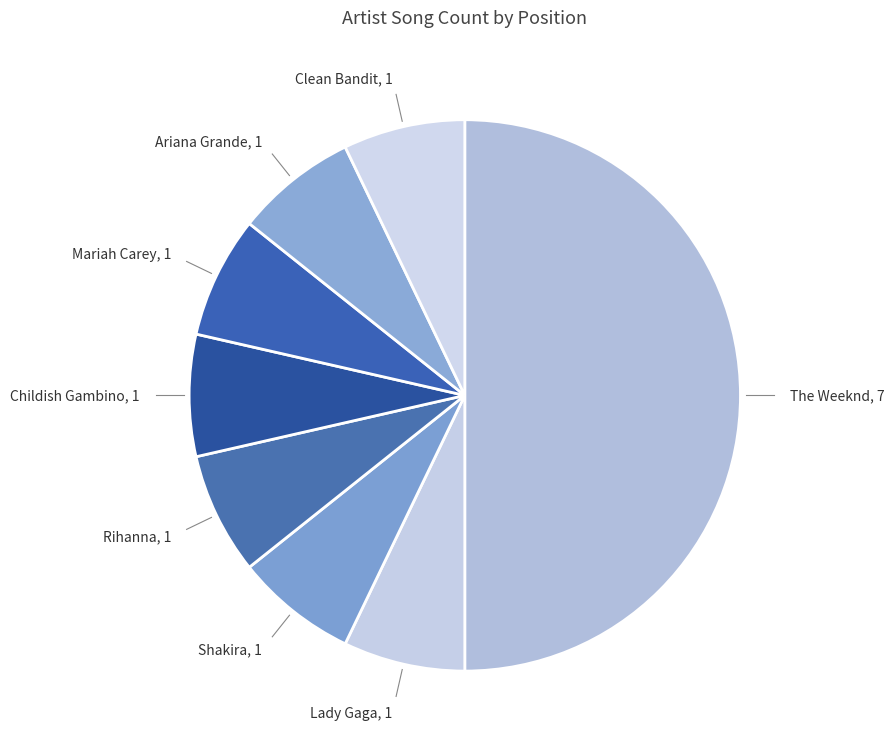

How many segments does this pie chart have?

8